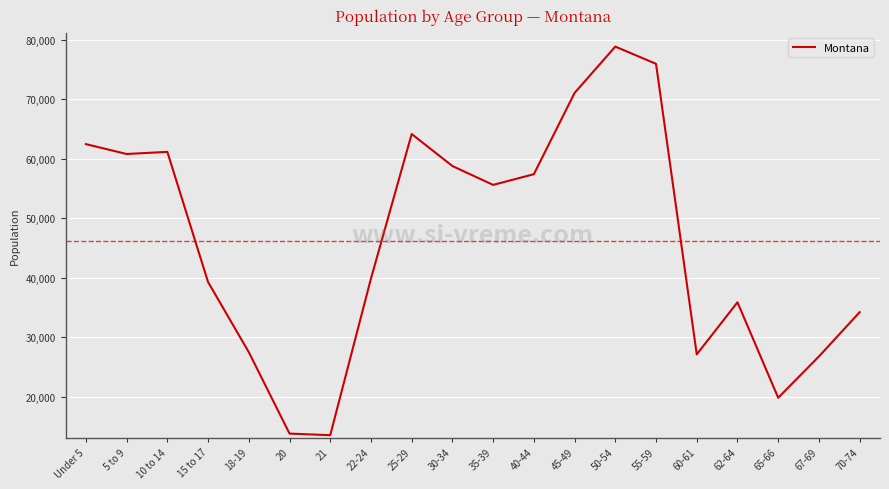

Which has a higher value, 22-24 or 67-69?

22-24